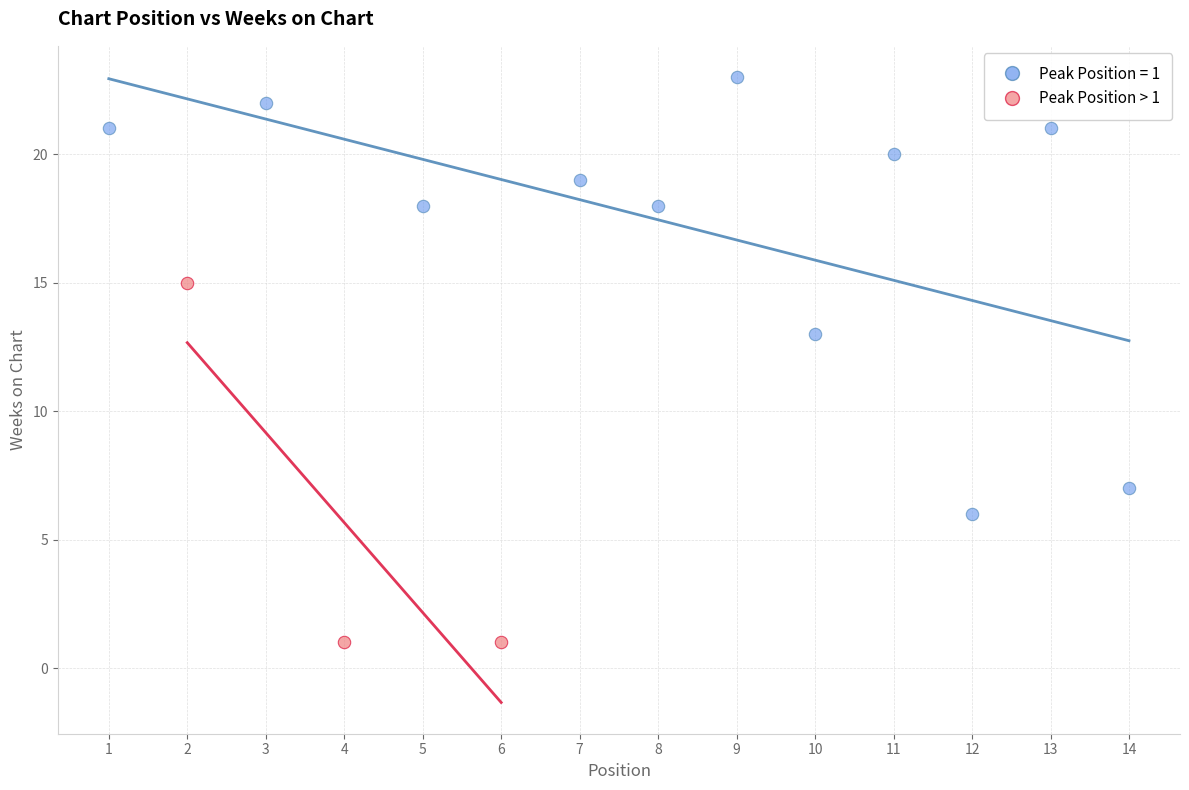

Which series contains the lowest Y value?

Peak Position > 1